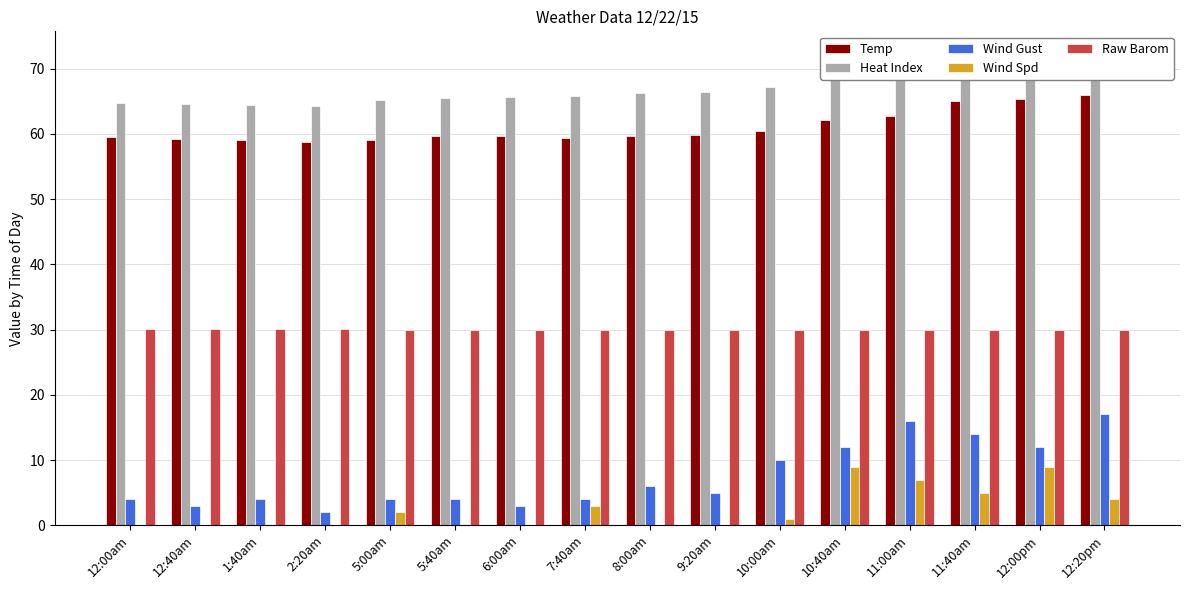

How many bars are there in each group?

5